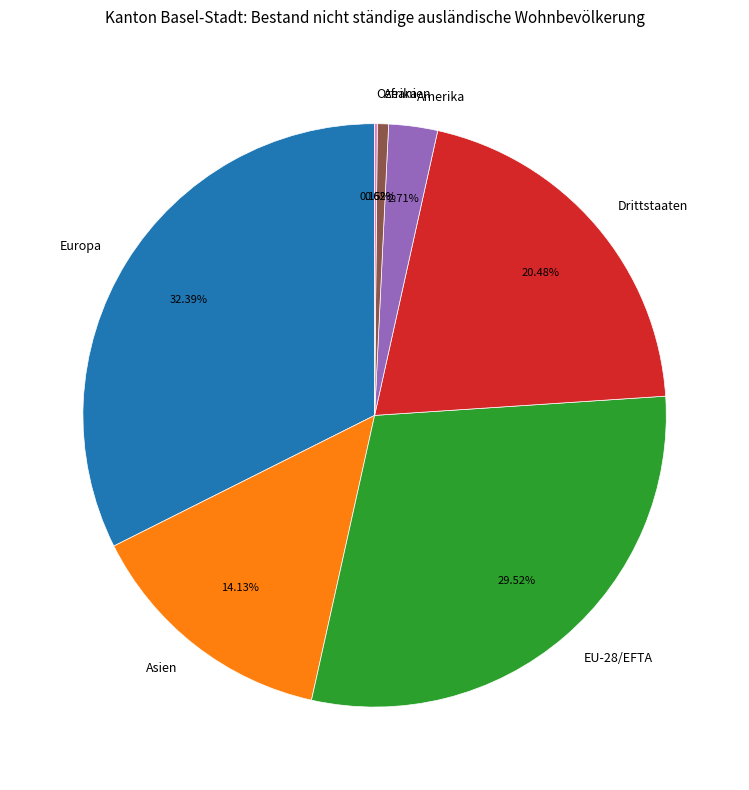

The EU-28/EFTA slice represents 30% of the pie. True or false?

True